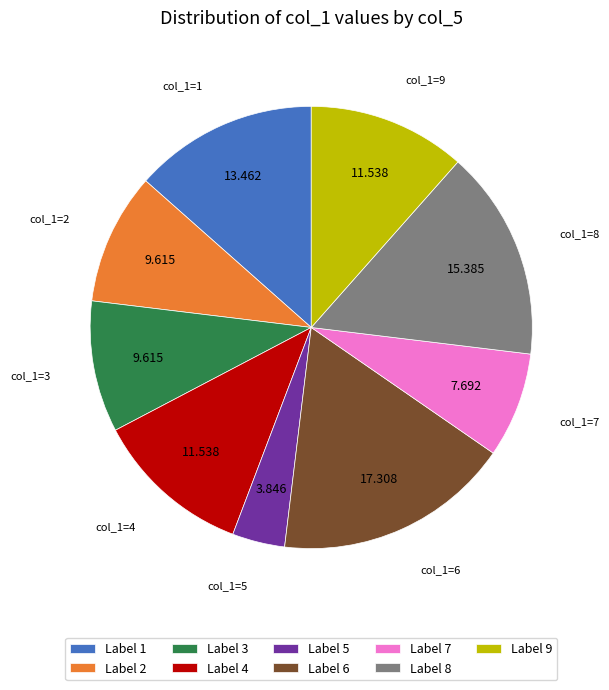

Combined, do Label 9 and Label 3 account for over 50%?

No